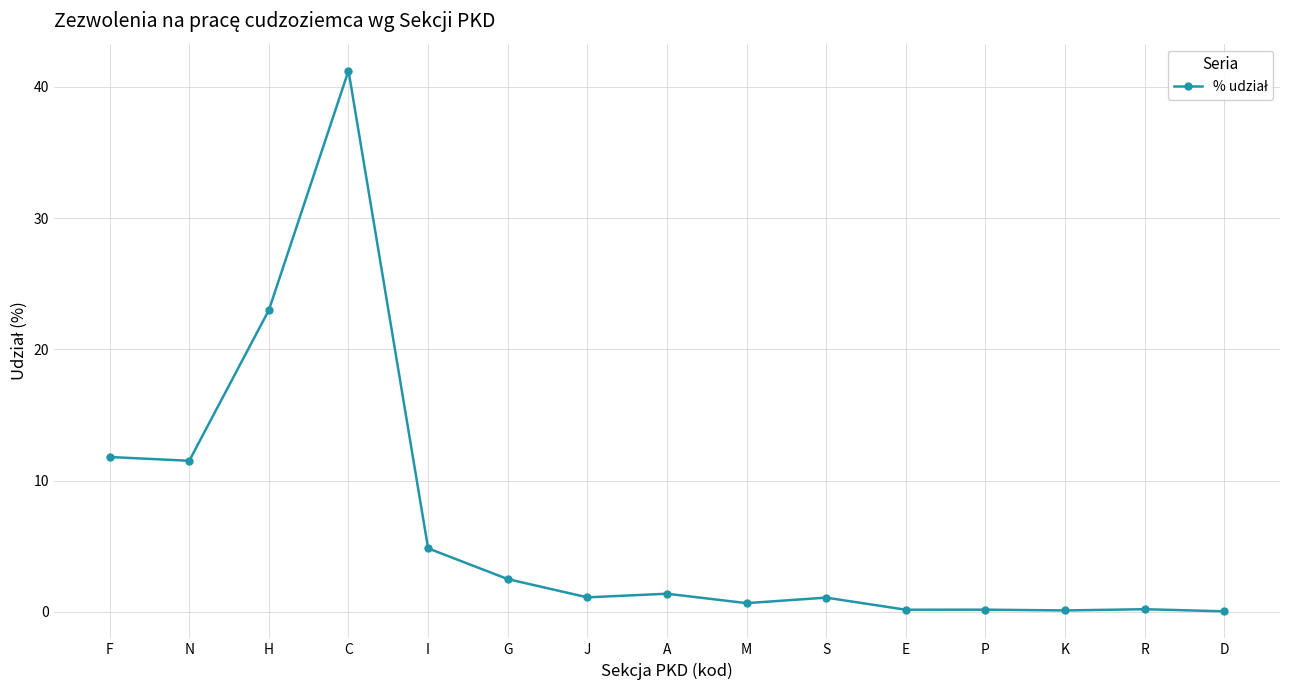

How many series are shown in this chart?

1